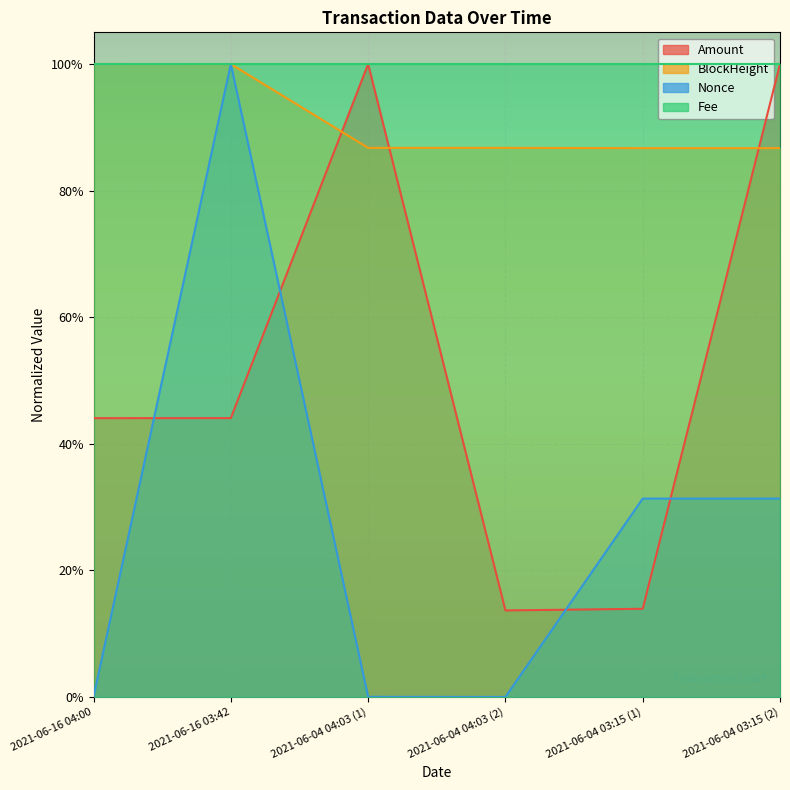

In Amount, how many points are higher than both neighbors (excluding endpoints)?

1